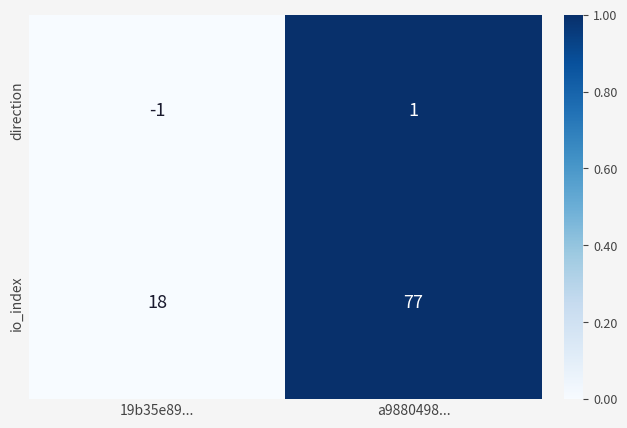

The value of direction at a9880498... is 1. True or false?

True